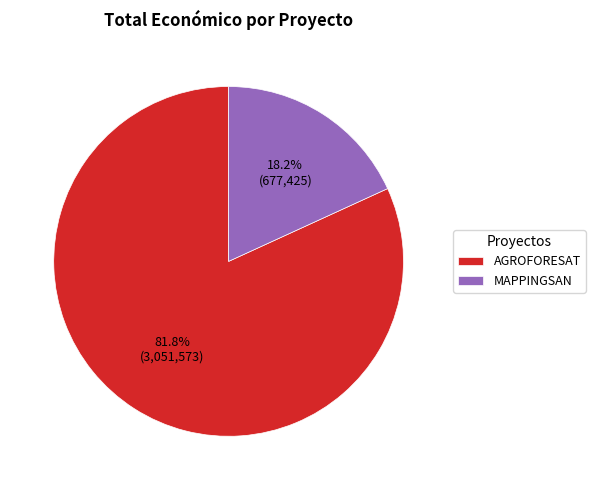

How many segments does this pie chart have?

2